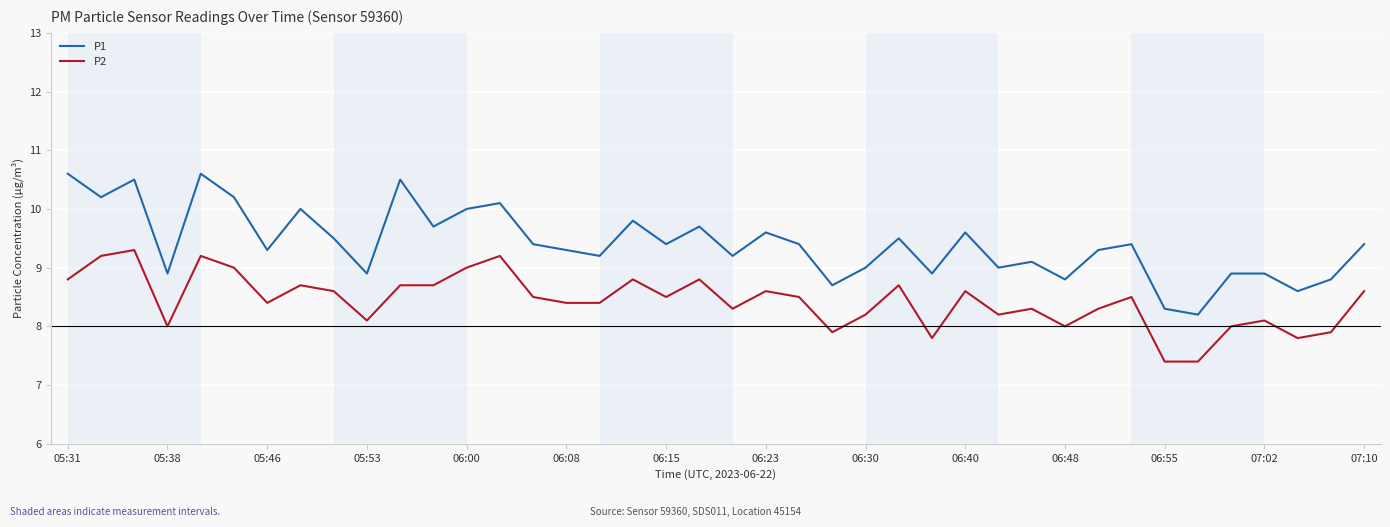

True or false: P1 and P2 cross at least once.

False